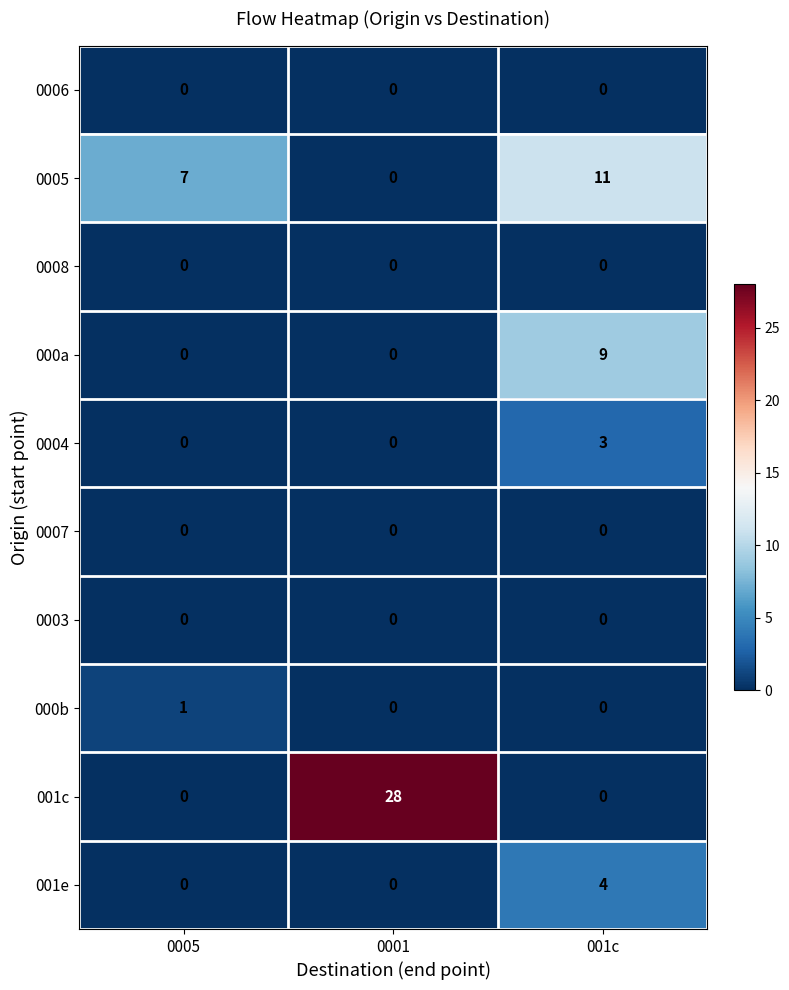

Rank the categories by 0005 value from lowest to highest.

0001, 0005, 001c